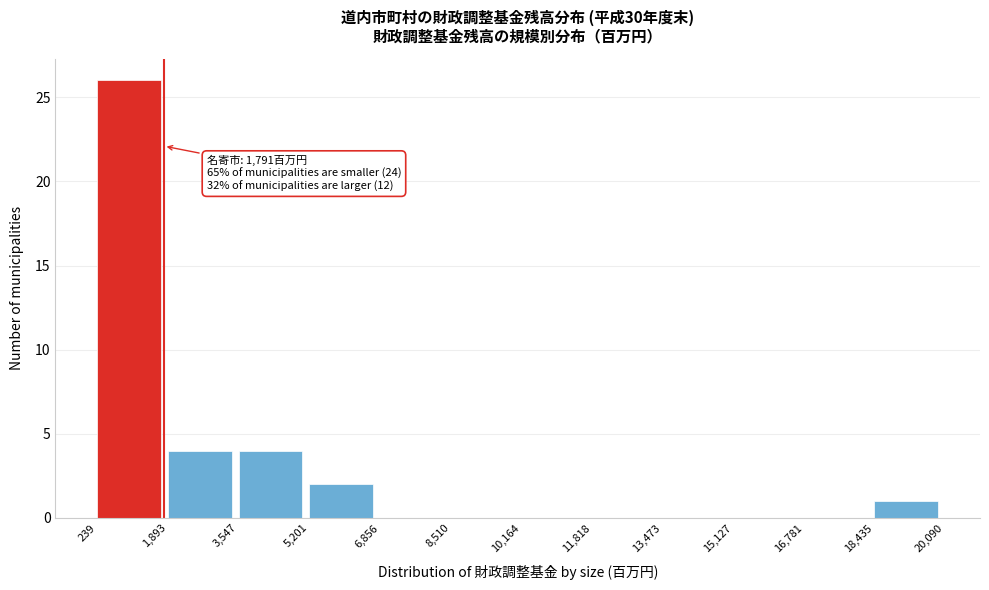

Over which range of the x-axis is the bar tallest?

239 to 1,893